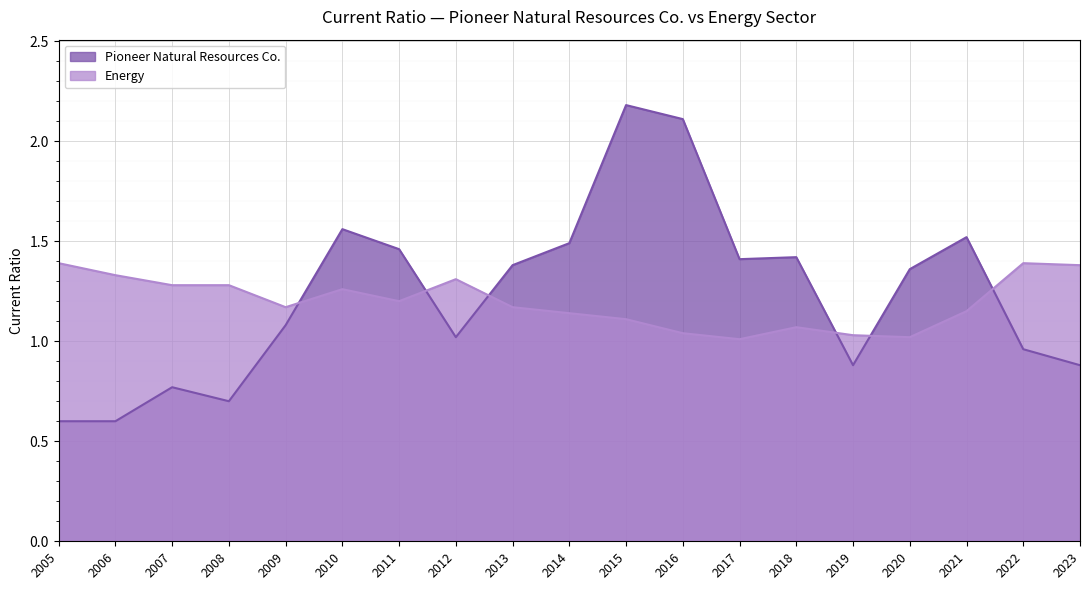

What are all the series names shown in the legend?

Pioneer Natural Resources Co., Energy